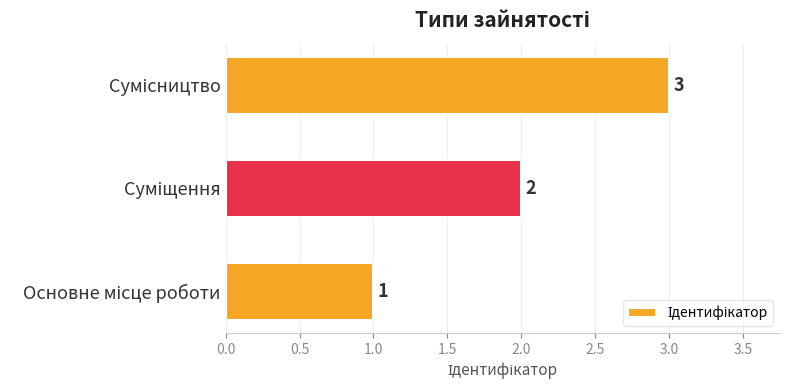

What is the maximum value shown in the chart?

3